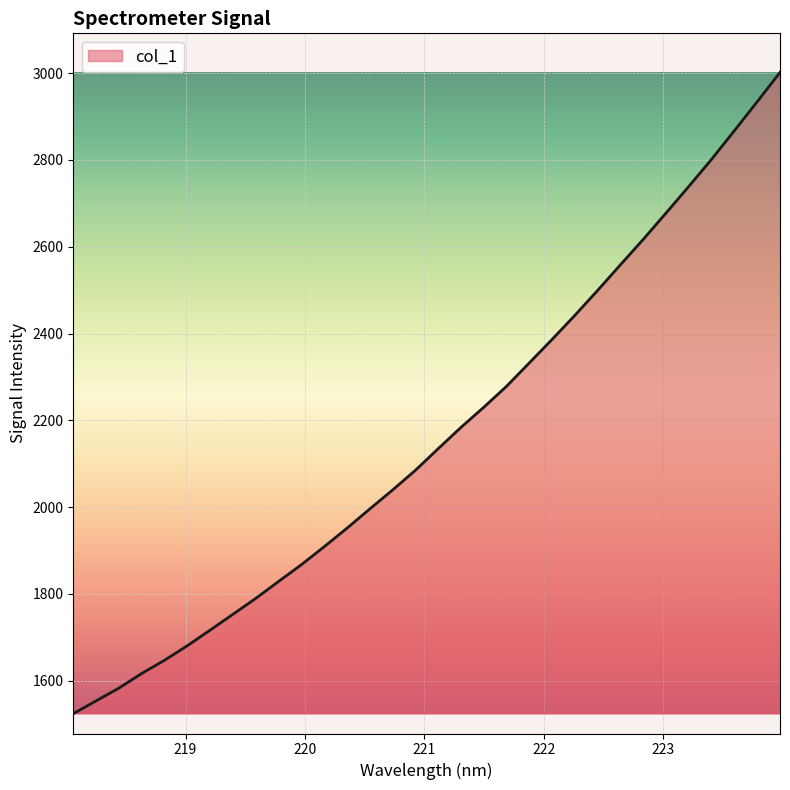

What is the difference between the maximum and minimum values?

1477.7